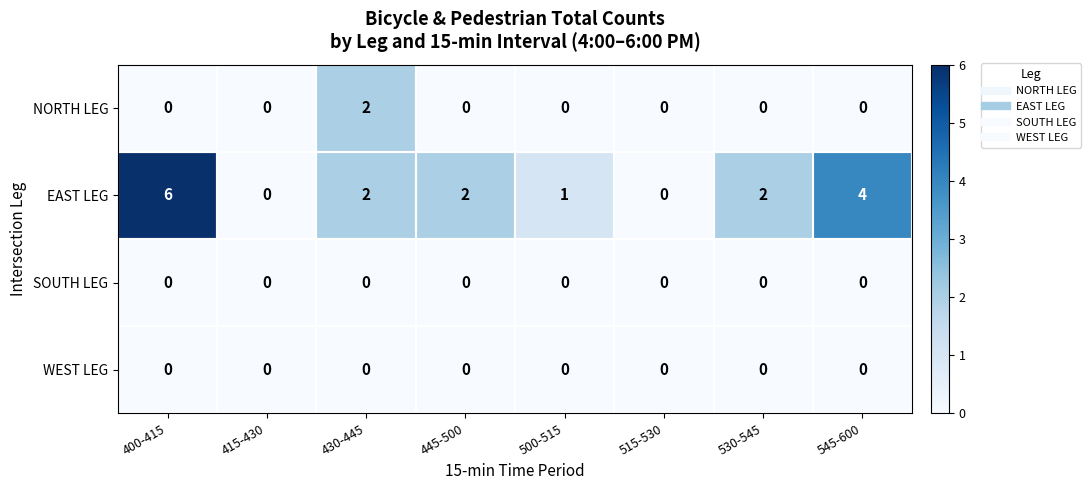

What is the sum of the EAST LEG values at 515-530 and 400-415?

6